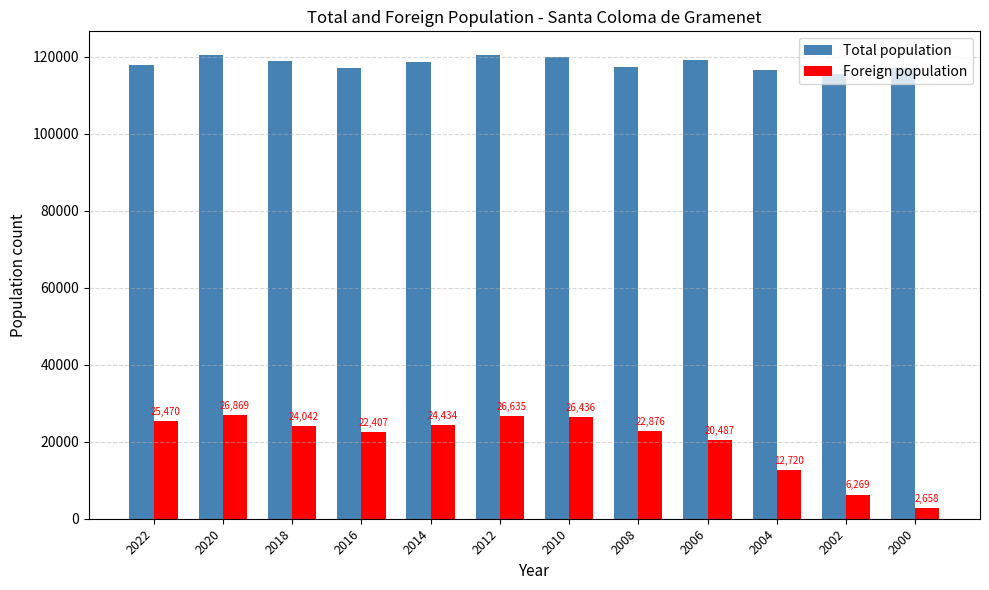

What is the total value across all series at 2020?

147312